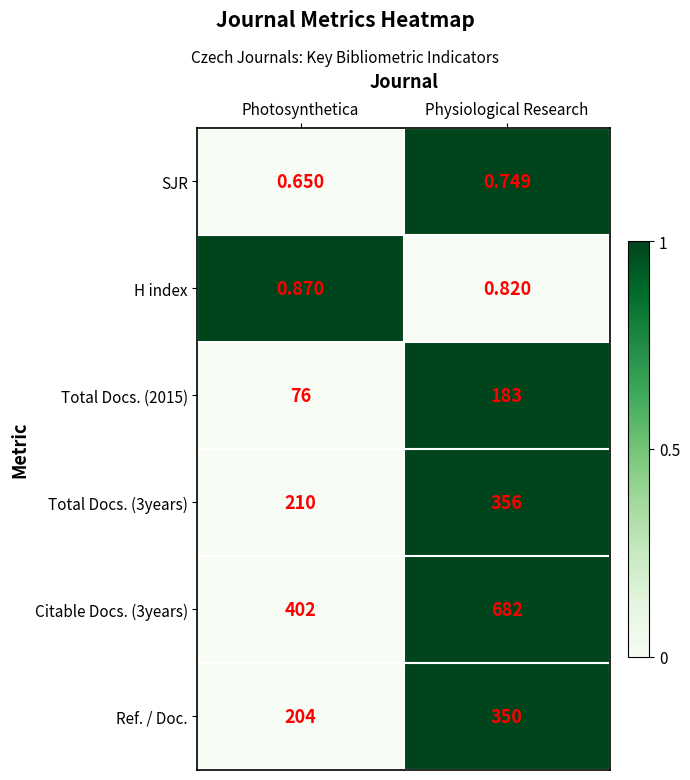

At which label does SJR reach its peak?

Physiological Research